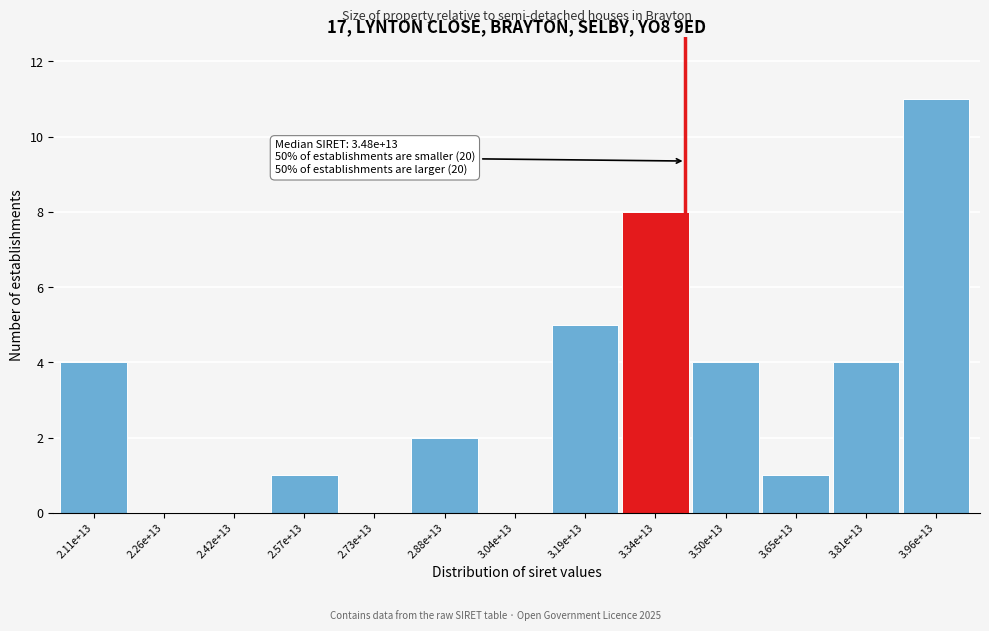

Reading right to left, what are all the values shown in this chart?

3.96e+13=11	3.81e+13=4	3.65e+13=1	3.50e+13=4	3.34e+13=8	3.19e+13=5	3.04e+13=0	2.88e+13=2	2.73e+13=0	2.57e+13=1	2.42e+13=0	2.26e+13=0	2.11e+13=4